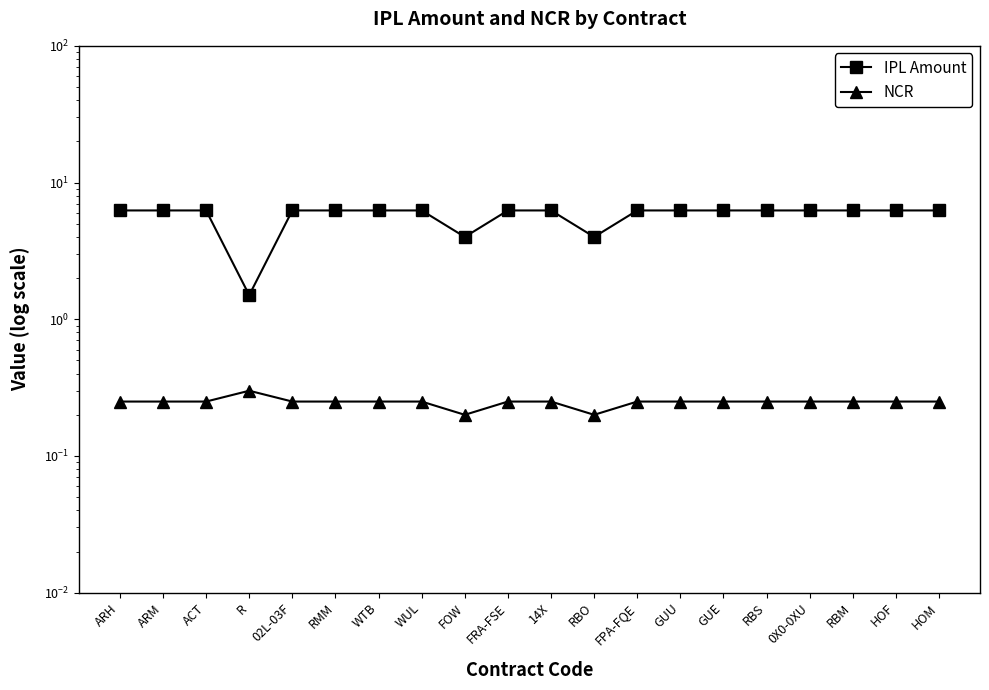

True or false: IPL Amount and NCR intersect in this chart.

False